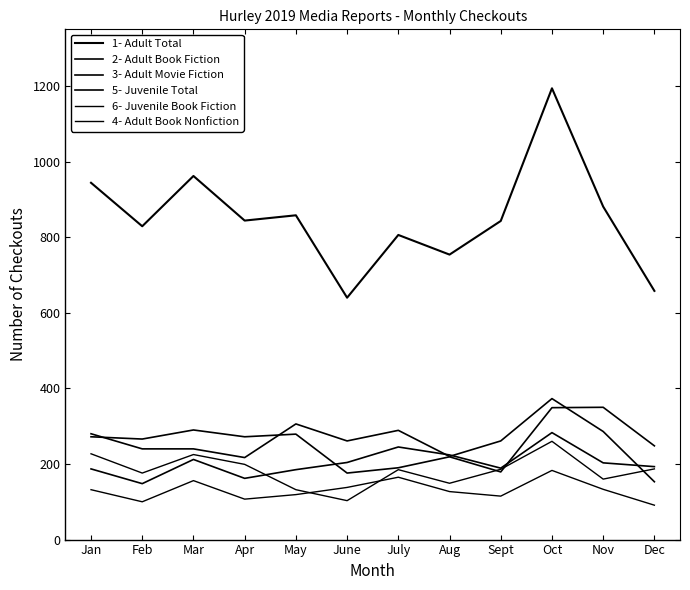

What is the difference between the maximum and minimum values in the 3- Adult Movie Fiction series?

174